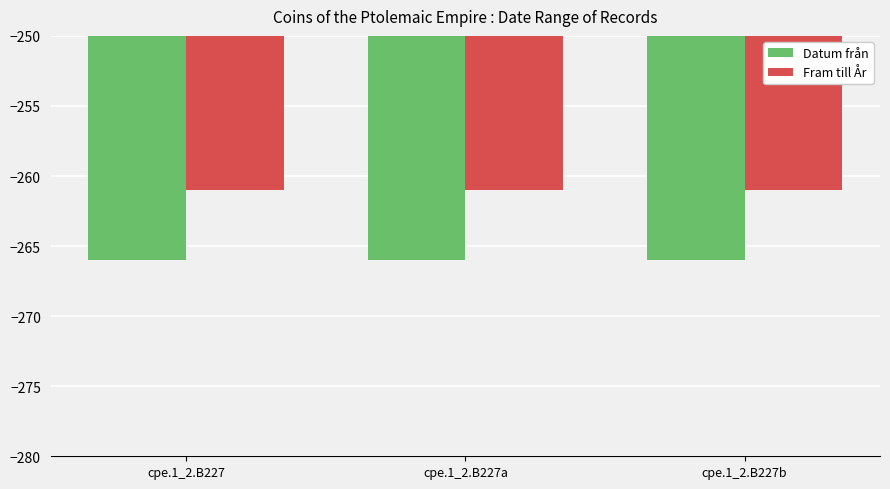

What is the spread (max minus min) of values at cpe.1_2.B227?

5